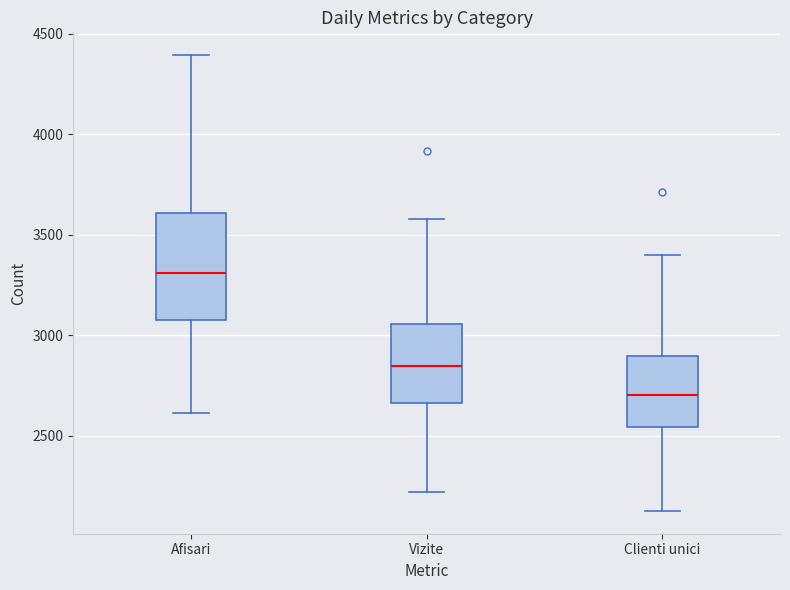

Reading left to right, read every box against the y-axis: the position of its median line, the range the box covers, and the ends of its whiskers. The values are not printed on the chart, so give them approximately, as read against the axis.

Afisari: median 3300, box 3100 to 3600, whiskers 2600 to 4400
Vizite: median 2850, box 2650 to 3050, whiskers 2200 to 3600
Clienti unici: median 2700, box 2550 to 2900, whiskers 2150 to 3400